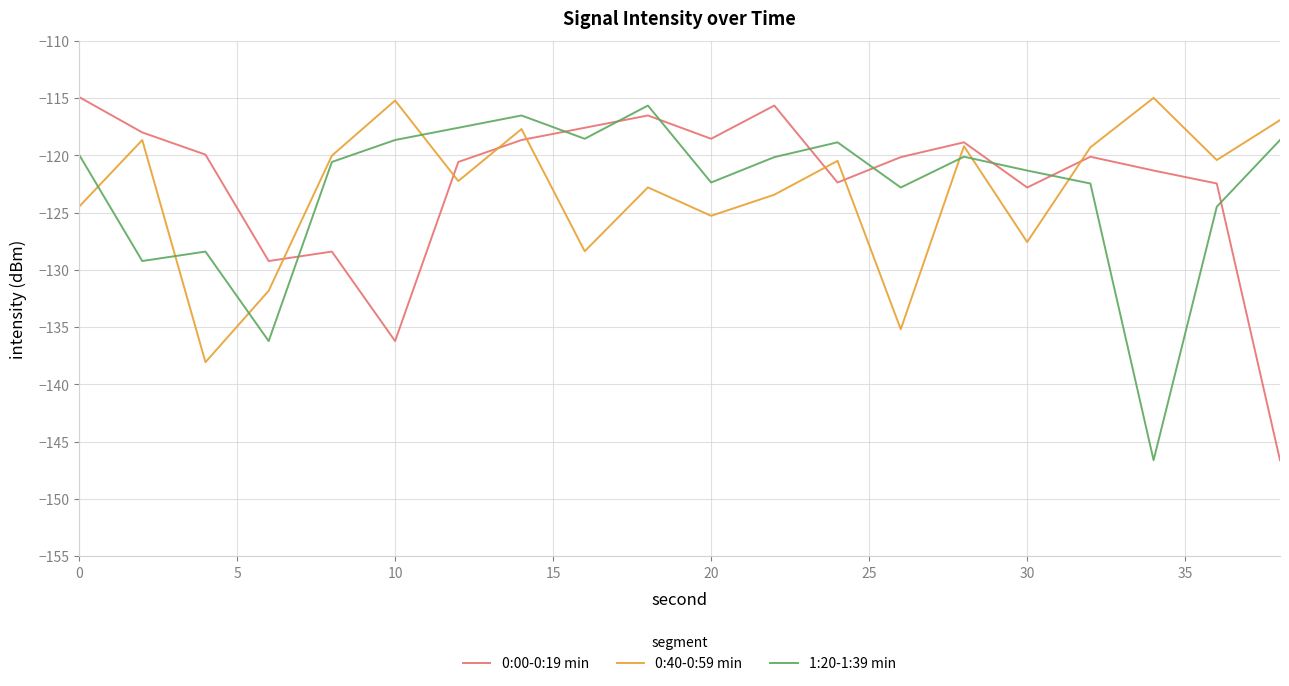

Which series ends up on top after the final intersection of 1:20-1:39 min and 0:00-0:19 min?

1:20-1:39 min